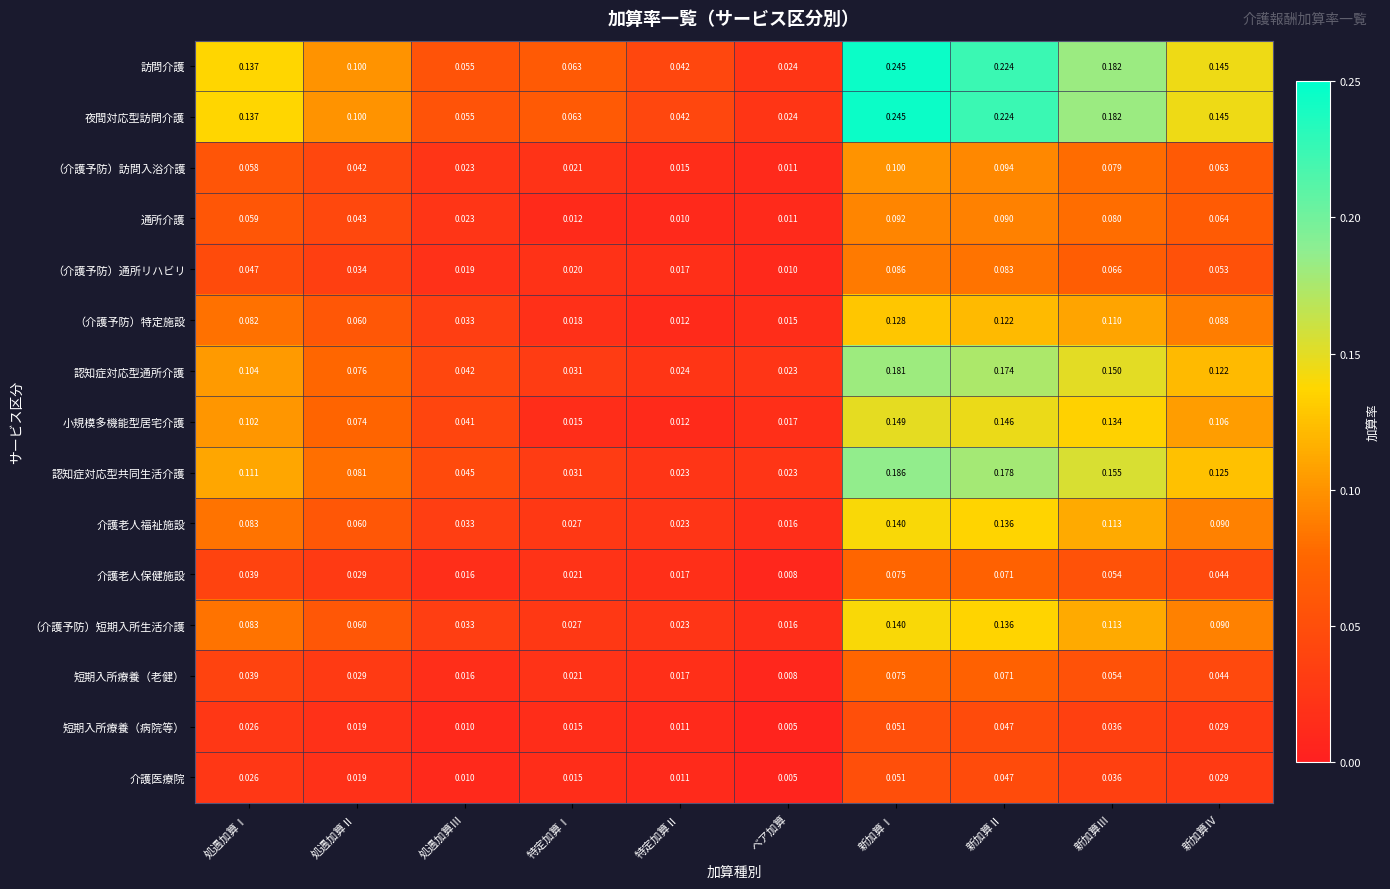

At which category does the chart reach its peak across all series?

新加算Ⅰ